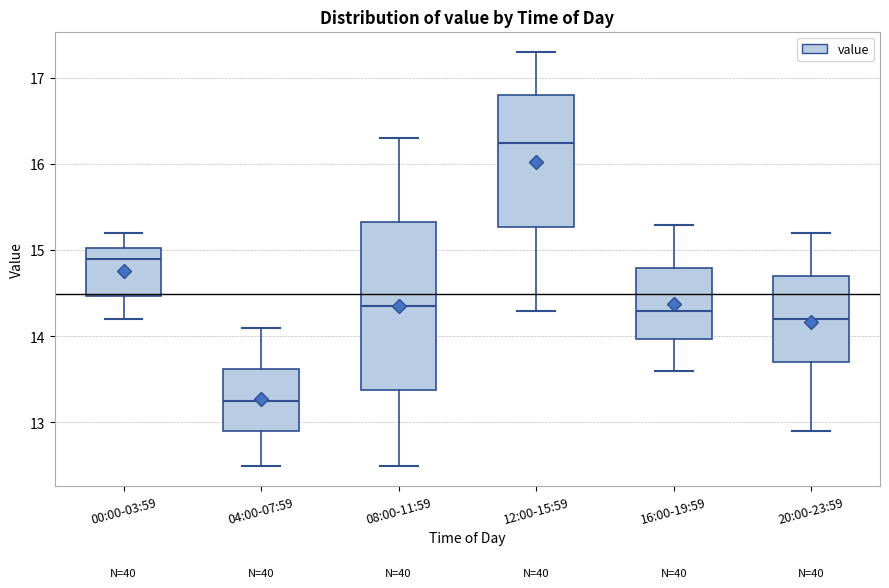

Reading left to right, read every box against the y-axis: the position of its median line, the range the box covers, and the ends of its whiskers. The values are not printed on the chart, so give them approximately, as read against the axis.

00:00-03:59: median 14.9, box 14.5 to 15.0, whiskers 14.2 to 15.2
04:00-07:59: median 13.3, box 12.9 to 13.6, whiskers 12.5 to 14.1
08:00-11:59: median 14.4, box 13.4 to 15.3, whiskers 12.5 to 16.3
12:00-15:59: median 16.3, box 15.3 to 16.8, whiskers 14.3 to 17.3
16:00-19:59: median 14.3, box 14.0 to 14.8, whiskers 13.6 to 15.3
20:00-23:59: median 14.2, box 13.7 to 14.7, whiskers 12.9 to 15.2